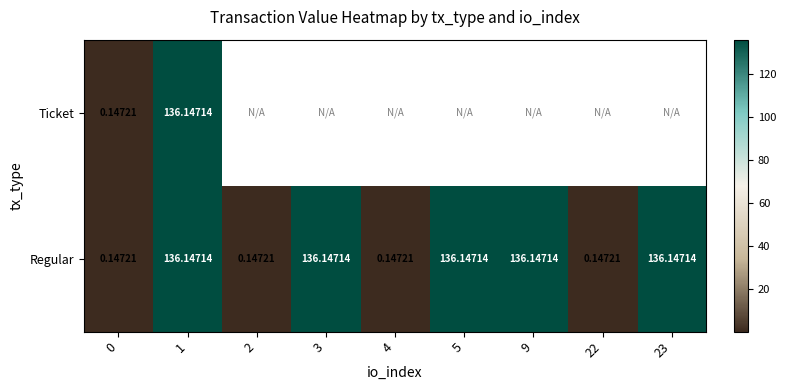

Between 5 and 22, which series saw the biggest shift?

Regular